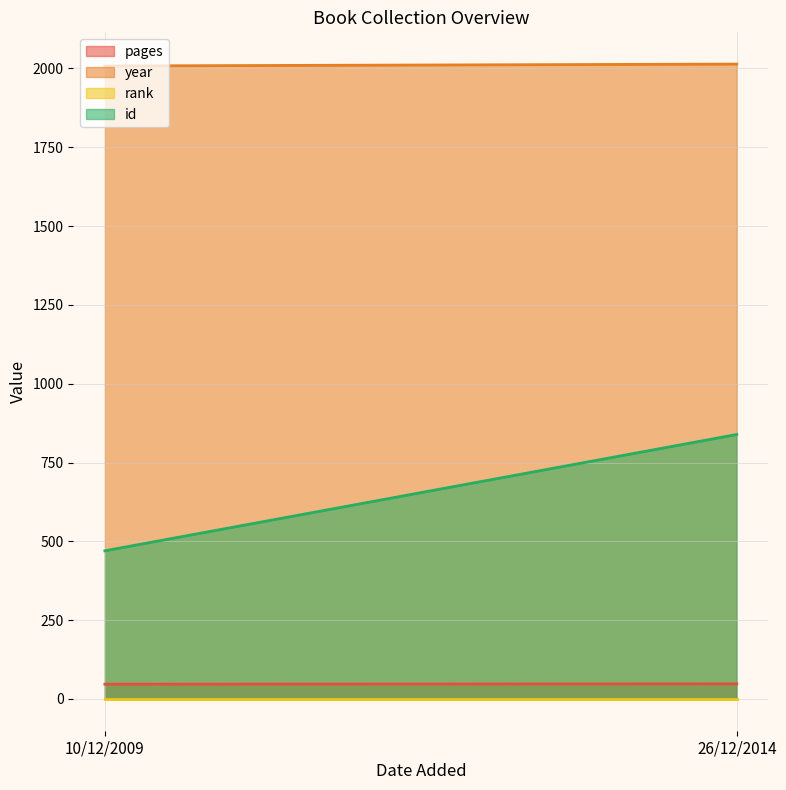

Which series has the widest spread of values?

id